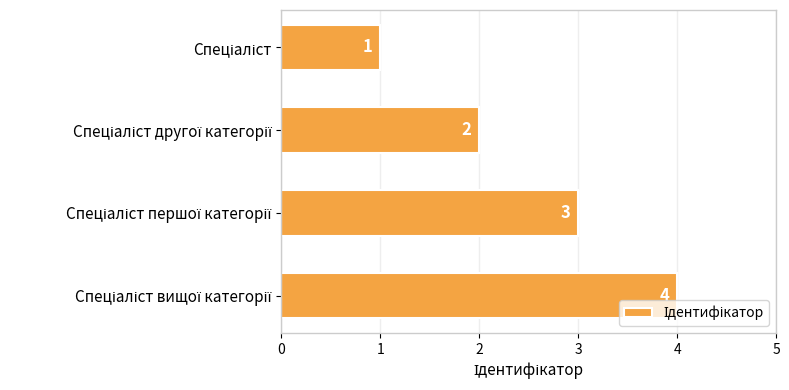

What is the difference between the second highest and second lowest values?

1